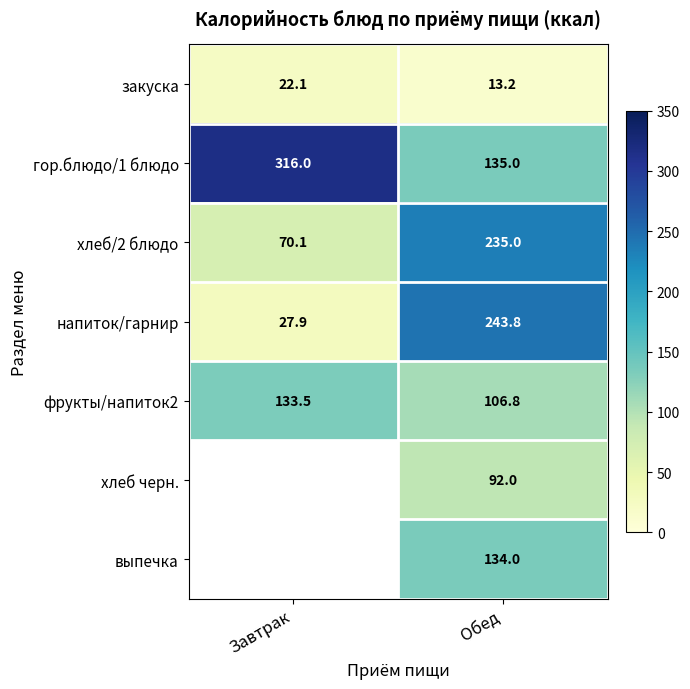

Is it true that гор.блюдо/1 блюдо equals 316.0 at Завтрак?

True